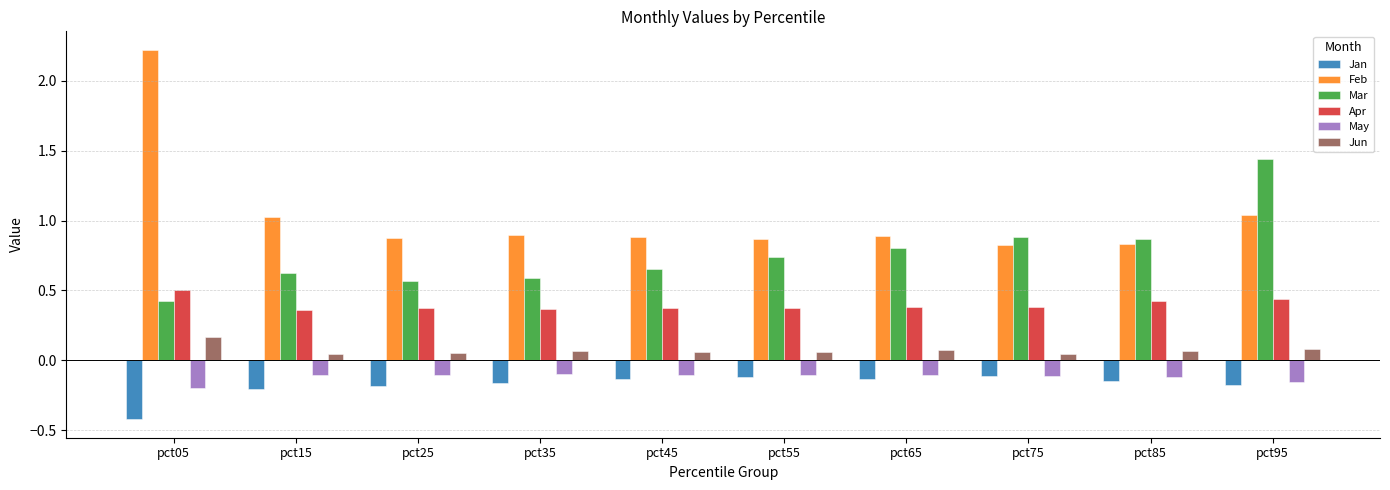

What is the sum of the May values at pct45 and pct95?

-0.3